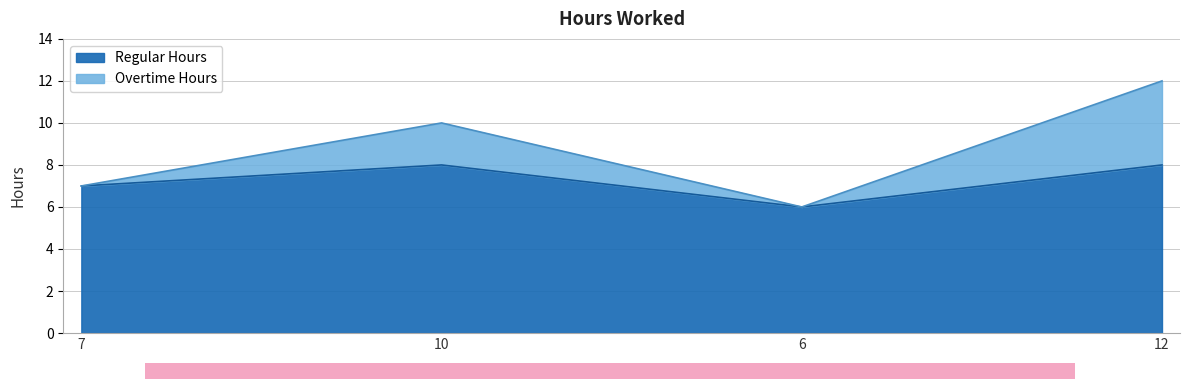

Which has a higher value, 7 or 12?

12